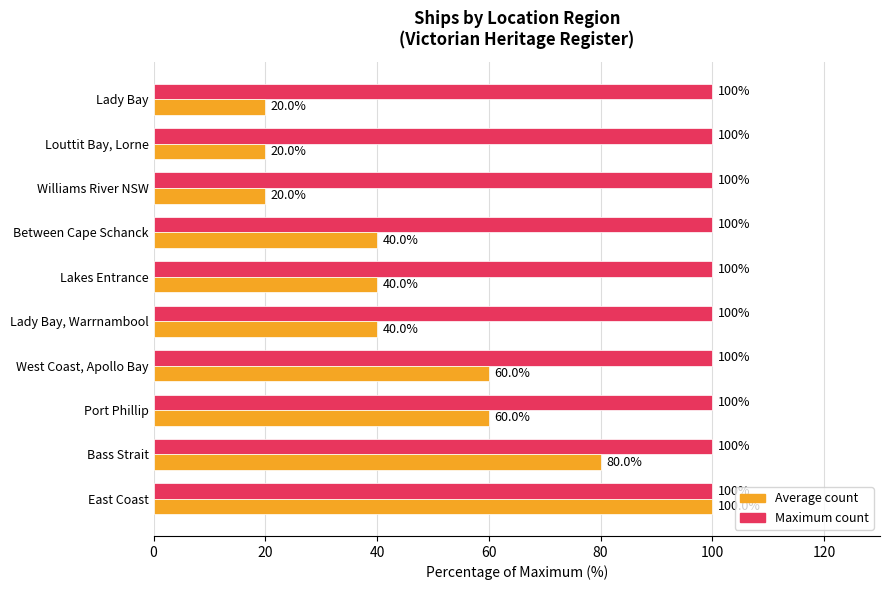

What is the difference between the highest and lowest values at West Coast, Apollo Bay?

40